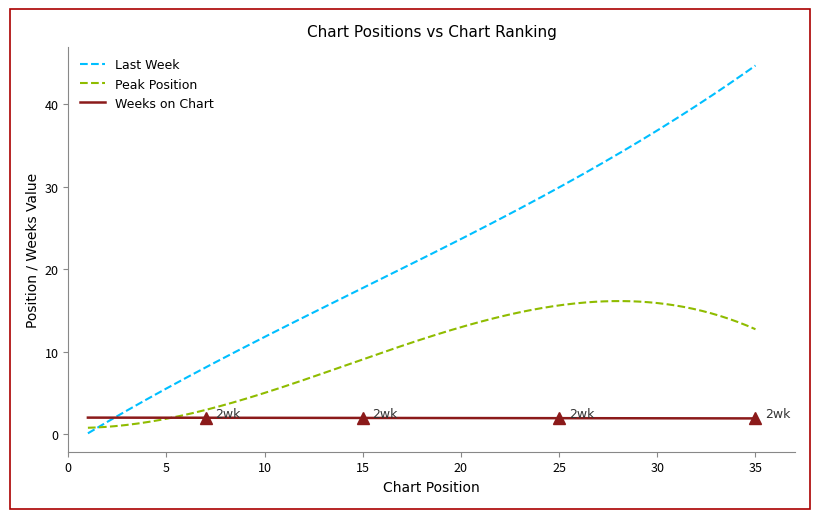

How many lines are shown in the chart?

3